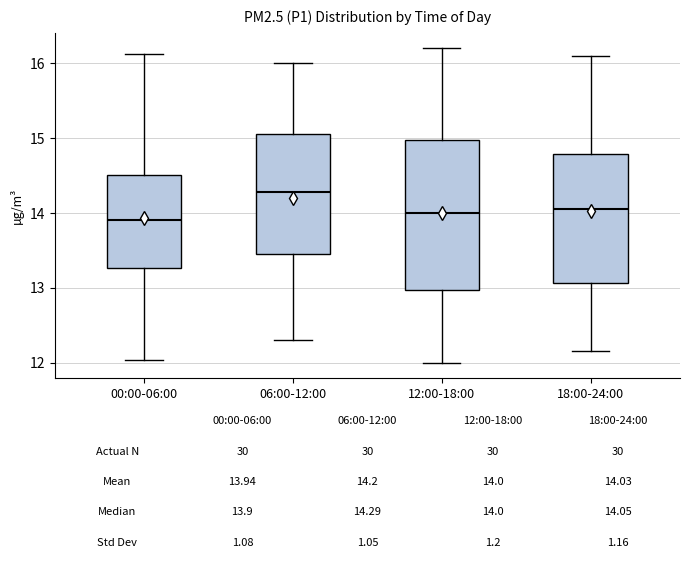

Which box is the tallest, from its lower edge to its upper edge?

12:00-18:00